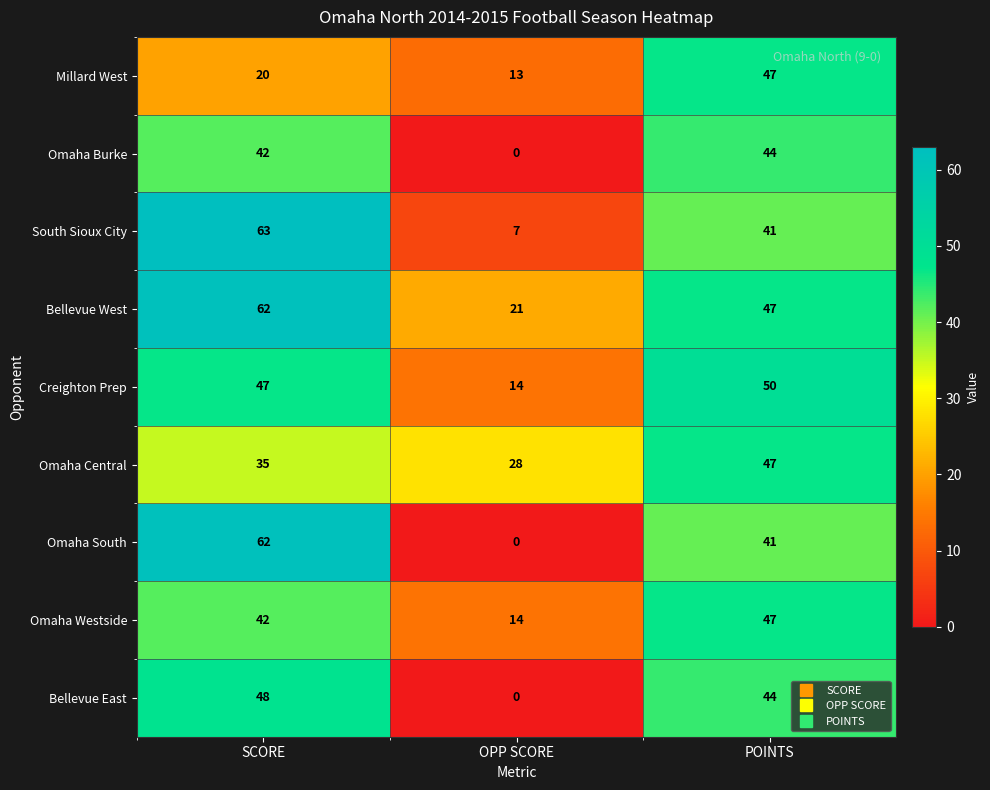

The value of Bellevue East at SCORE is 11. True or false?

False